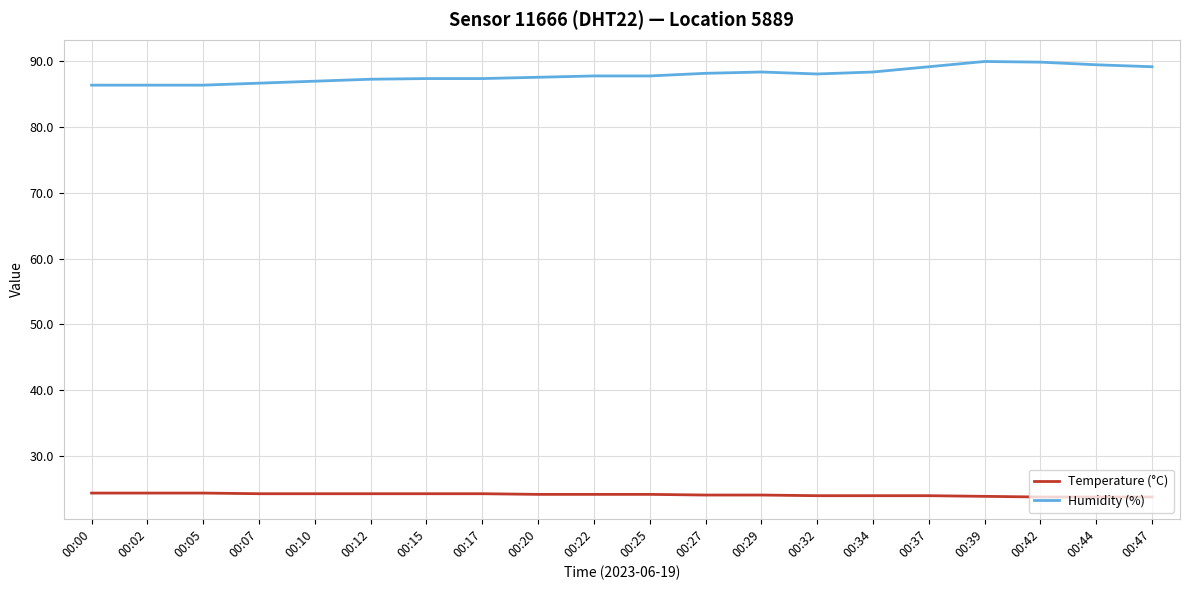

What is the spread (max minus min) of values at 00:02?

62.1